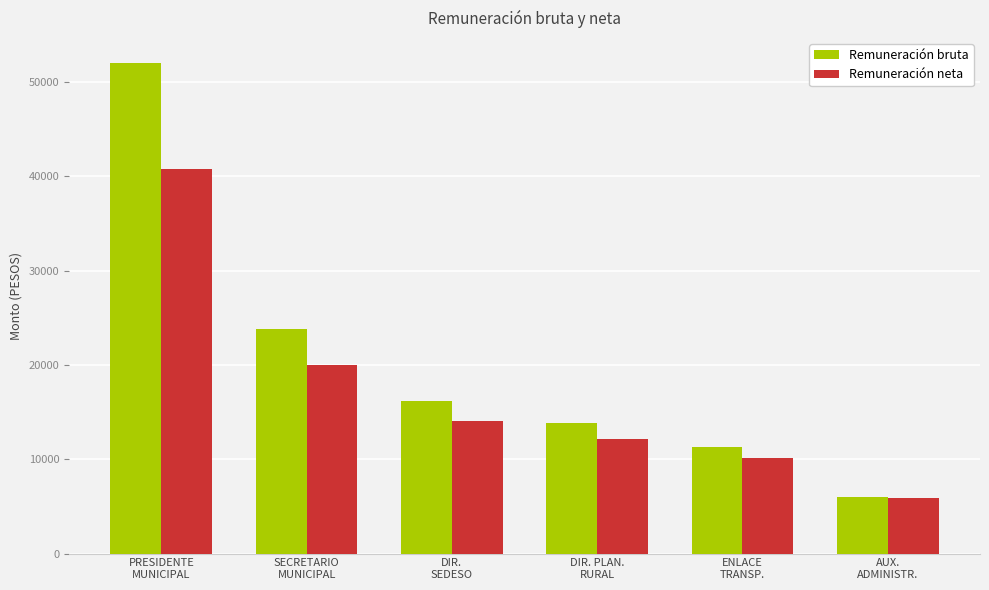

Reading left to right, transcribe all the data shown in this chart.

Remuneración bruta: PRESIDENTE
MUNICIPAL=52071.6	SECRETARIO
MUNICIPAL=23798.1	DIR.
SEDESO=16164.6	DIR. PLAN.
RURAL=13857.9	ENLACE
TRANSP.=11311.2	AUX.
ADMINISTR.=6007.8
Remuneración neta: PRESIDENTE
MUNICIPAL=40743.0	SECRETARIO
MUNICIPAL=20009.0	DIR.
SEDESO=14006.0	DIR. PLAN.
RURAL=12192.0	ENLACE
TRANSP.=10165.0	AUX.
ADMINISTR.=5895.0